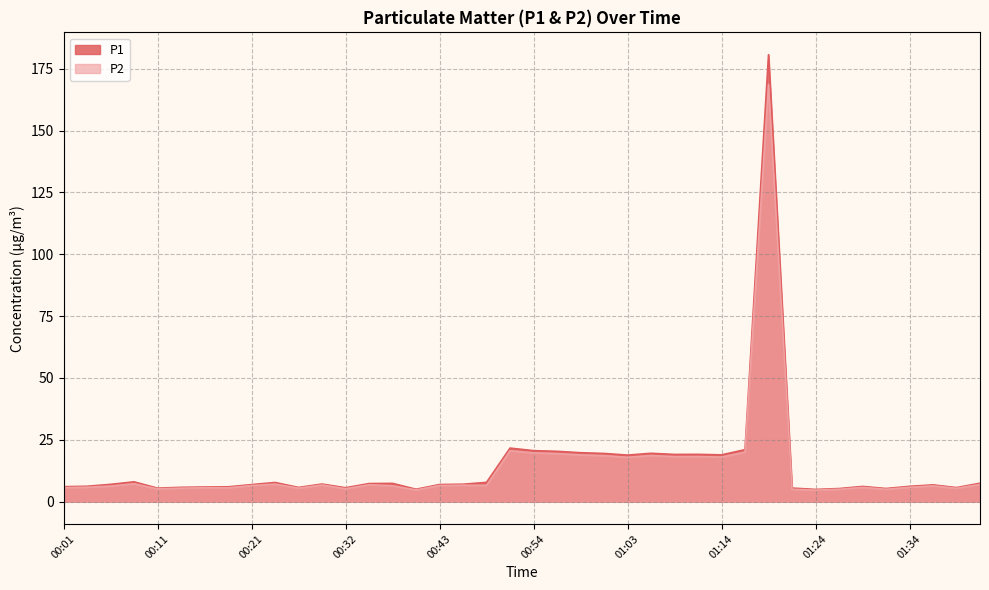

Rank the categories by P2 value from lowest to highest.

01:24, 00:40, 01:21, 01:26, 01:31, 00:11, 00:32, 01:38, 00:13, 00:27, 00:18, 00:16, 00:01, 01:29, 01:34, 00:03, 00:06, 01:36, 00:38, 00:21, 00:43, 00:48, 00:46, 00:29, 00:35, 01:41, 00:24, 00:08, 01:03, 01:14, 01:08, 01:11, 01:01, 01:06, 00:59, 00:56, 00:54, 01:16, 00:51, 01:19